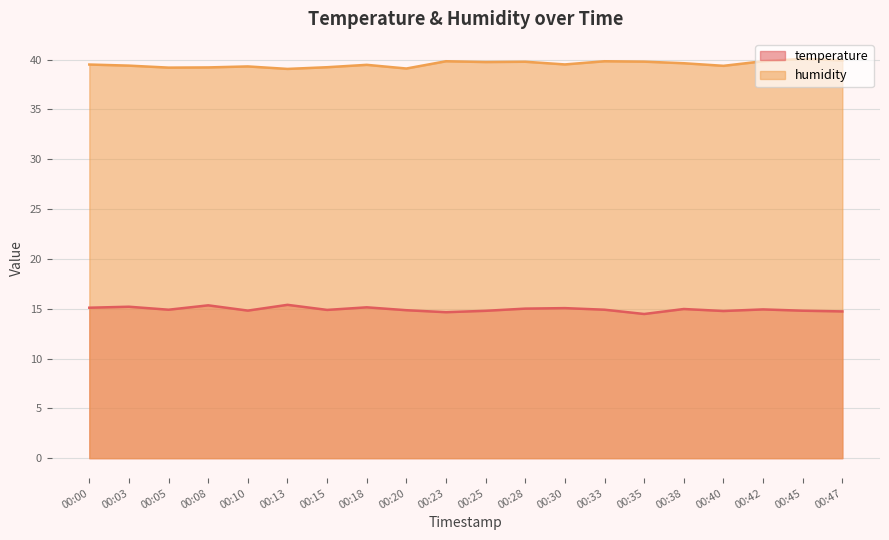

What is the total value across all series at 00:00?

54.6